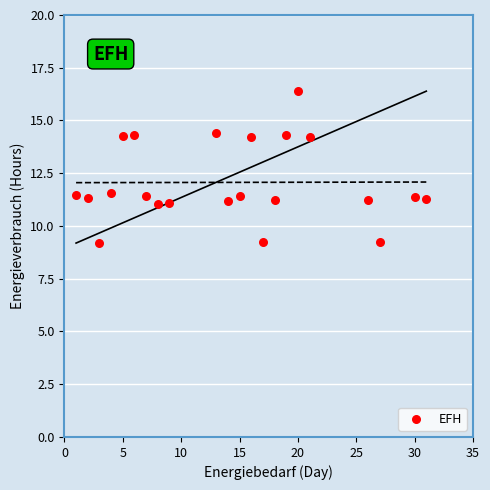

What is the range of Y values (max minus min)?

7.2